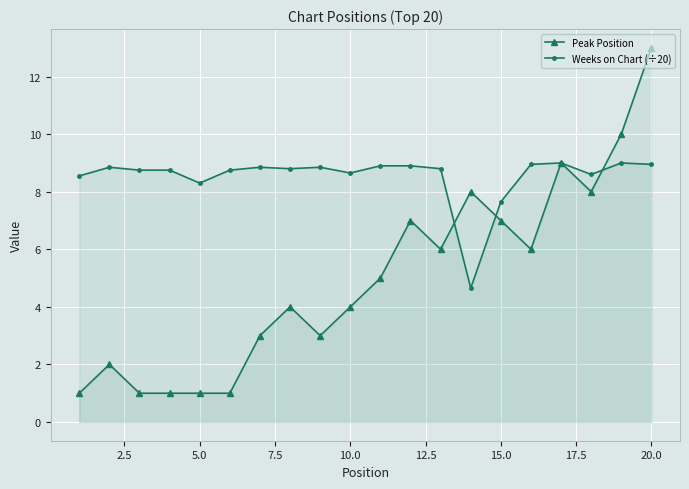

Which series has the largest total across all categories?

Weeks on Chart (÷20)